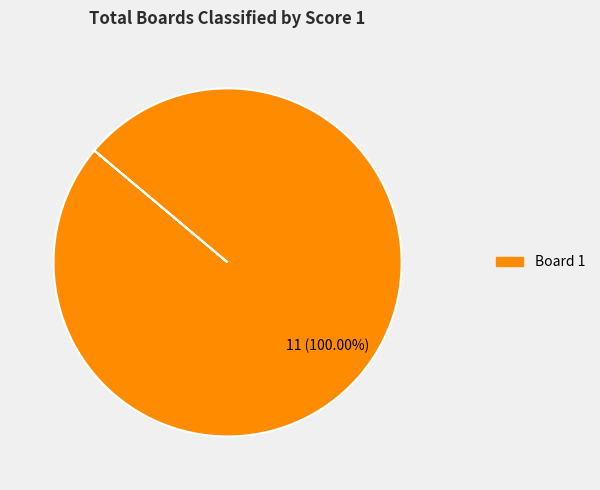

Count the number of slices in the pie.

1